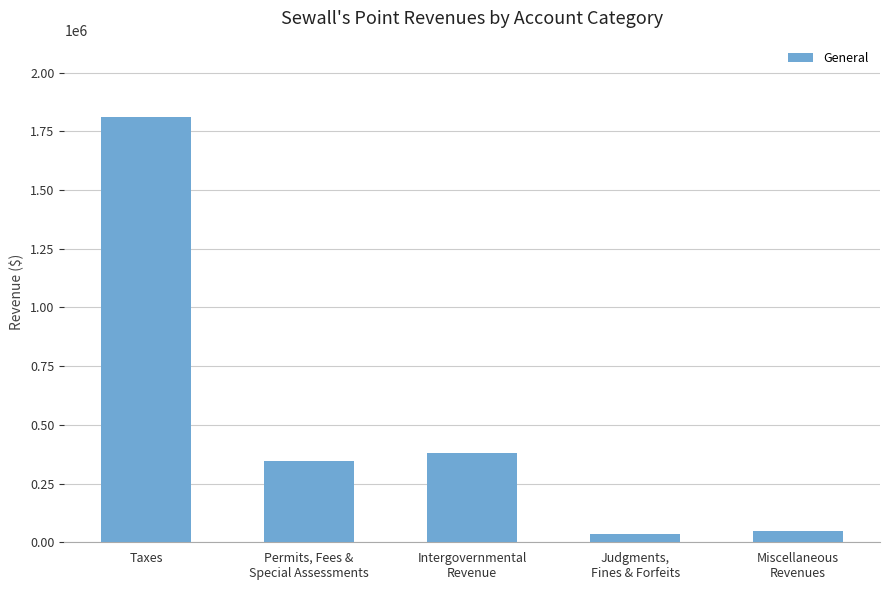

How many distinct data groups are displayed?

1